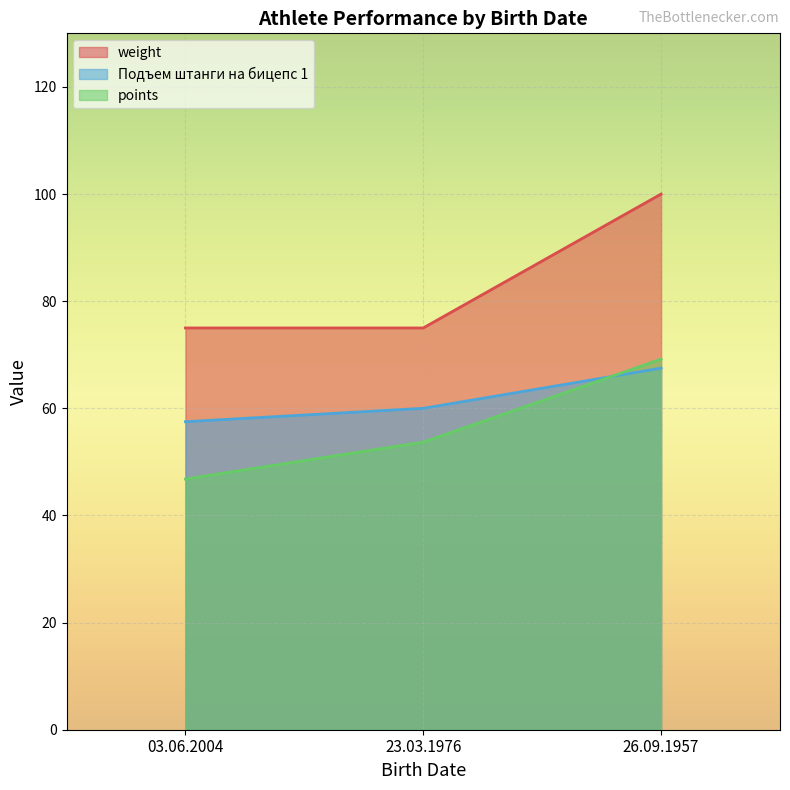

True or false: Подъем штанги на бицепс 1 has a value of 24.6 at 23.03.1976.

False